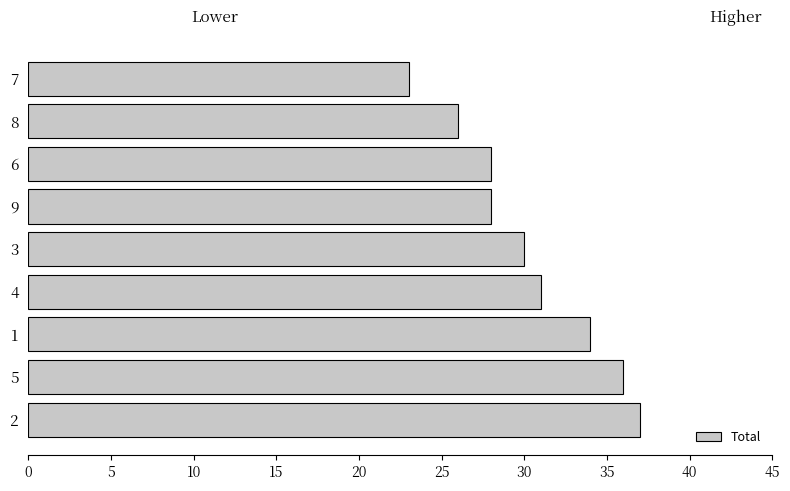

Which has a higher value, 4 or 8?

4